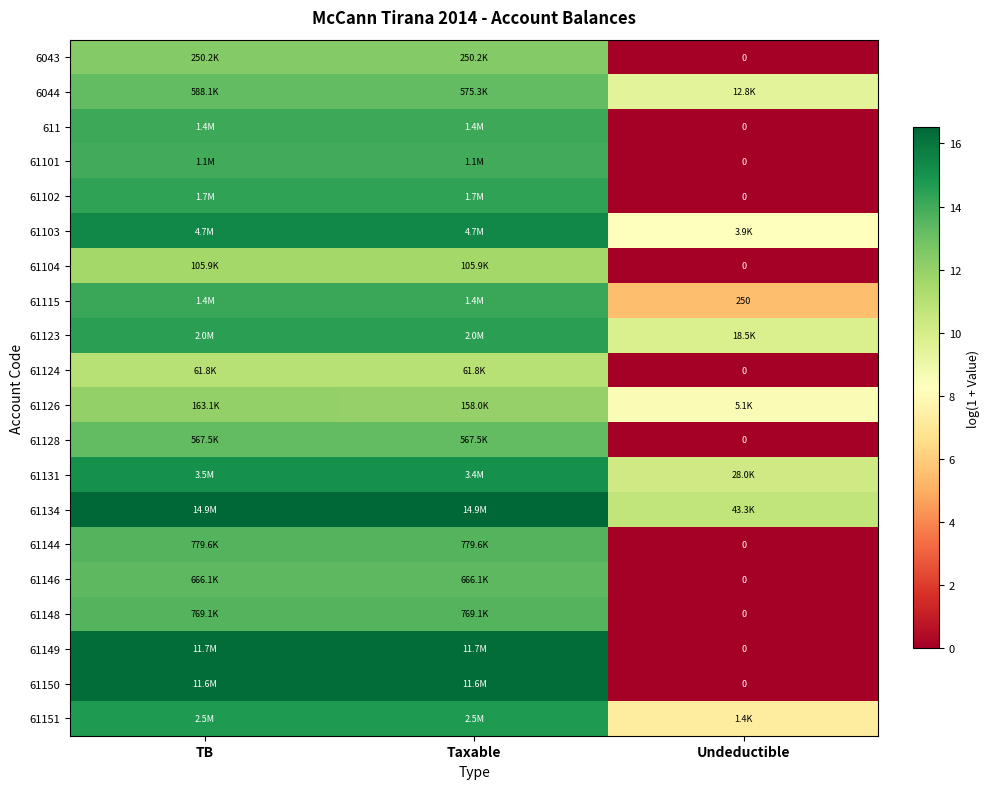

Is the value of 61134 at Taxable greater than the value of 61146 at Undeductible?

Yes